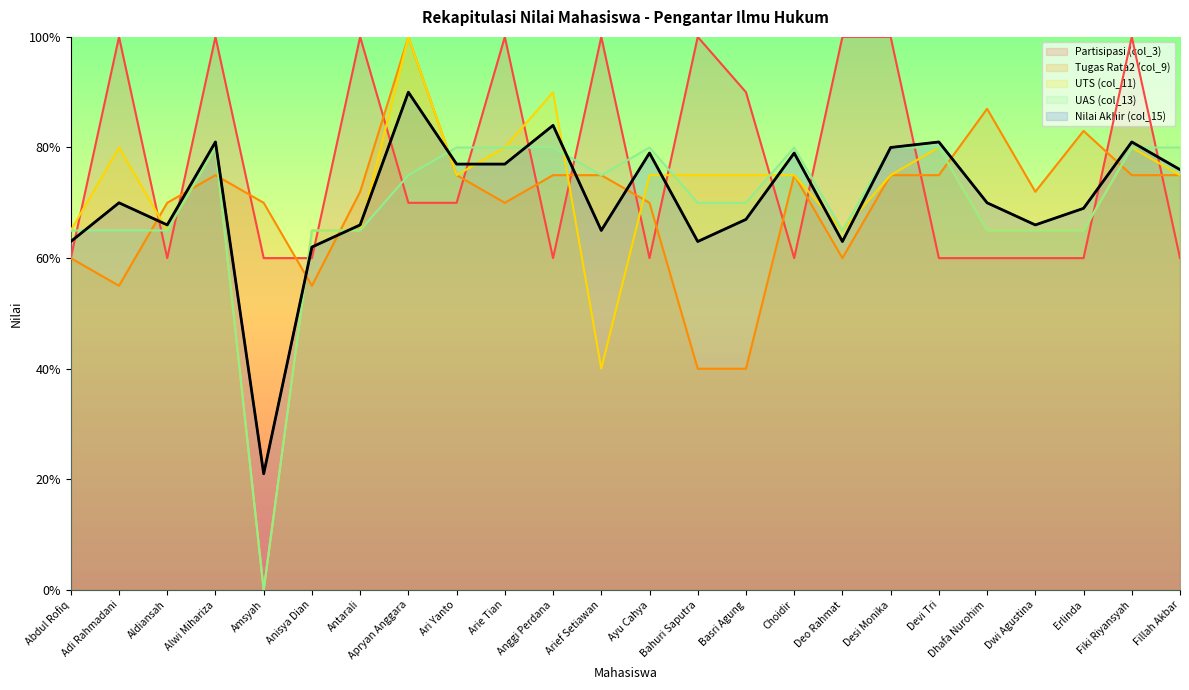

How many interior local valleys does the Tugas Rata2 (col_9) series have?

5